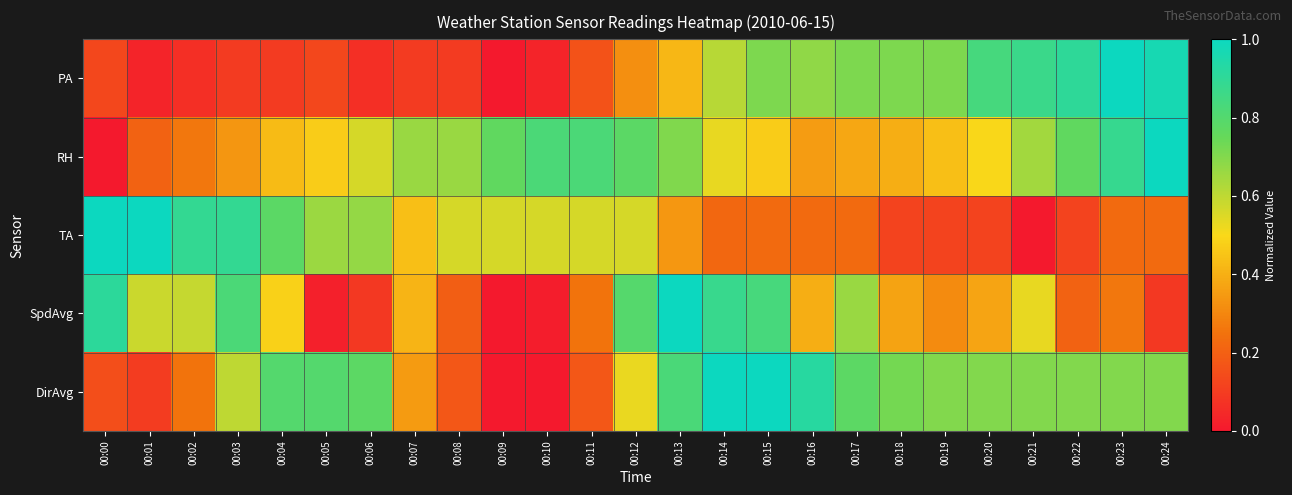

Which series has the largest range (max minus min)?

PA